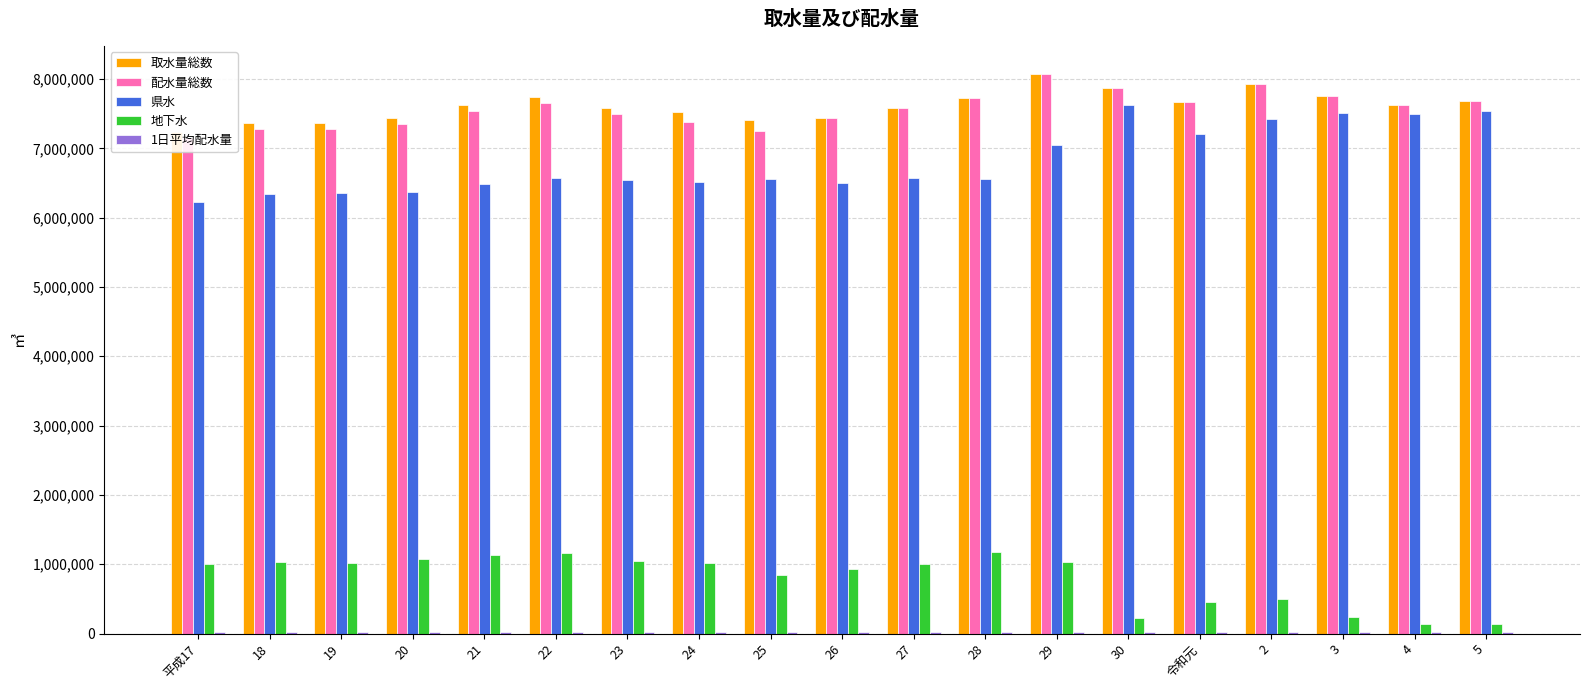

How many bars are there in each group?

5